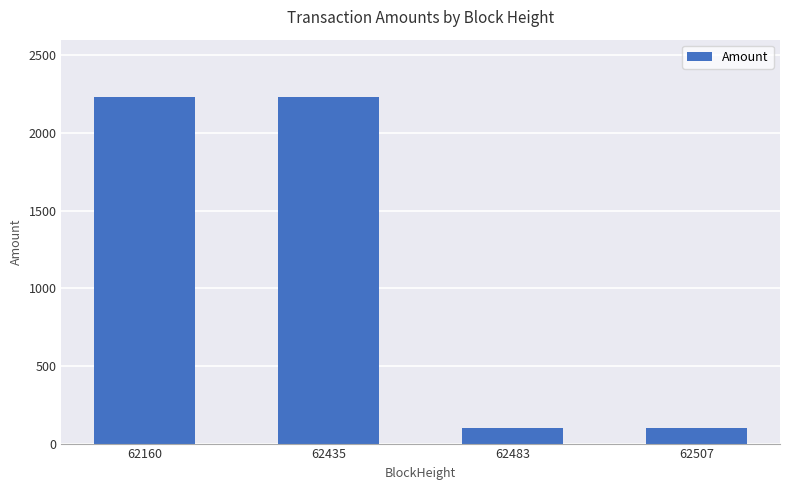

What is the average value?

1165.9